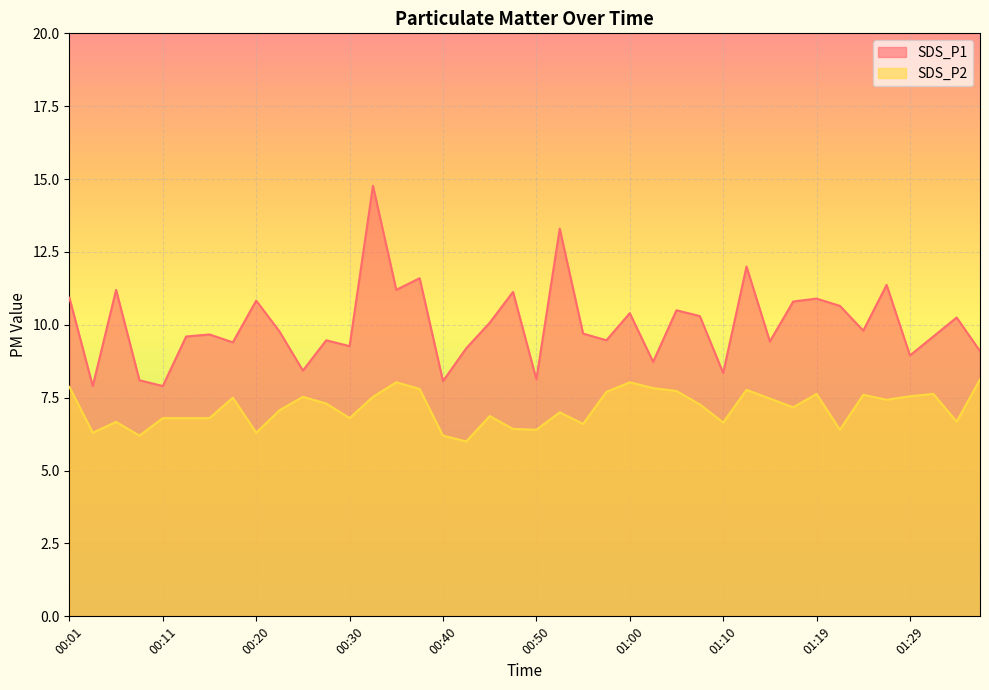

What is the value of the SDS_P2 point at the 23rd from the left?

6.6